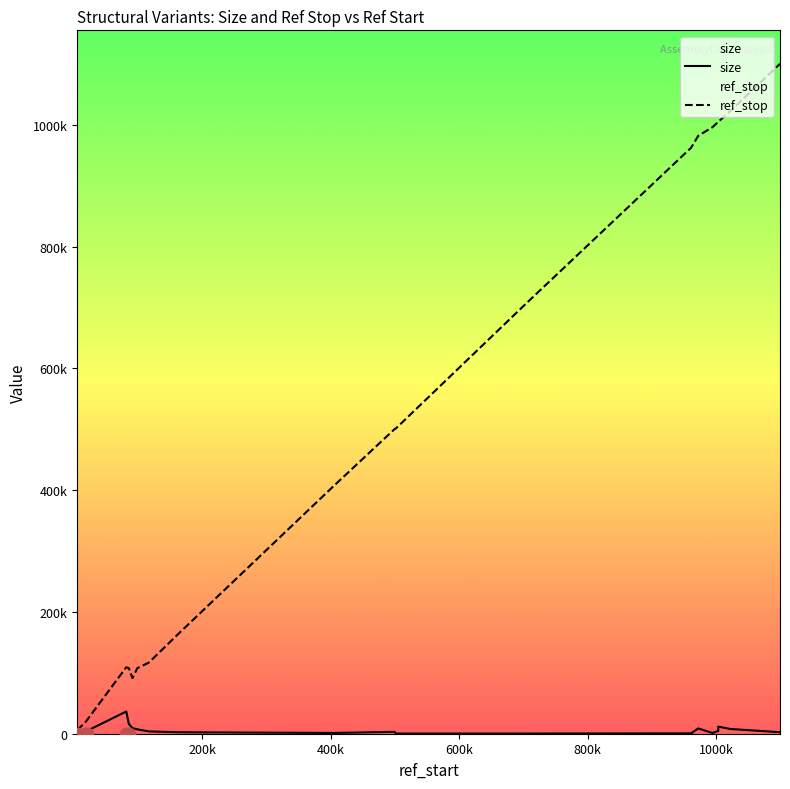

Which series has the largest total across all categories?

ref_stop